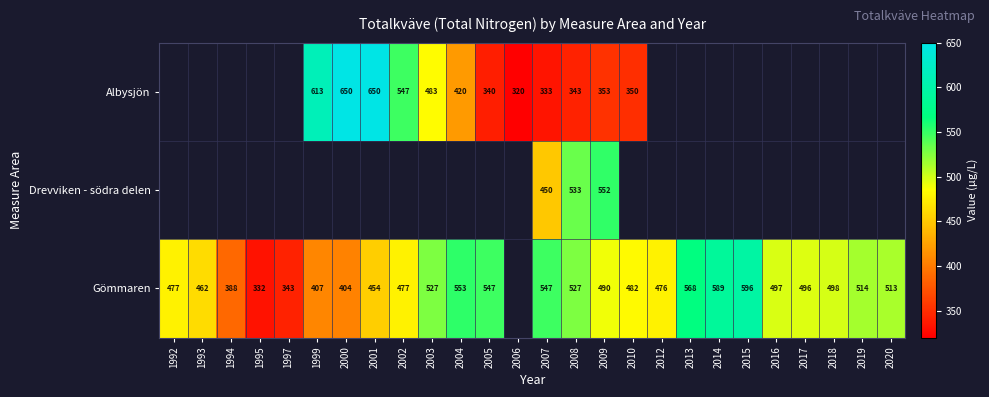

The Gömmaren series shows 496 at 2017. True or false?

True